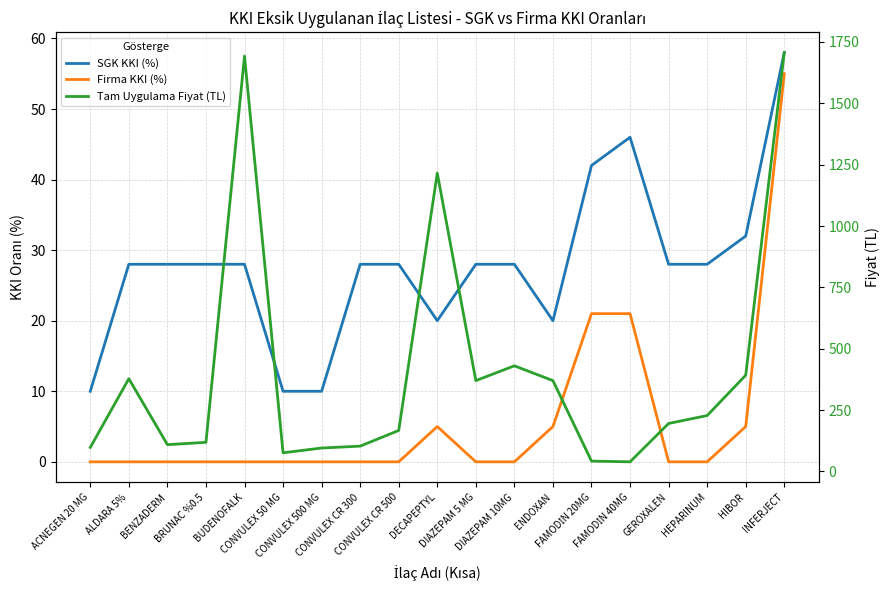

What is the label of the 10th point from the left?

DECAPEPTYL